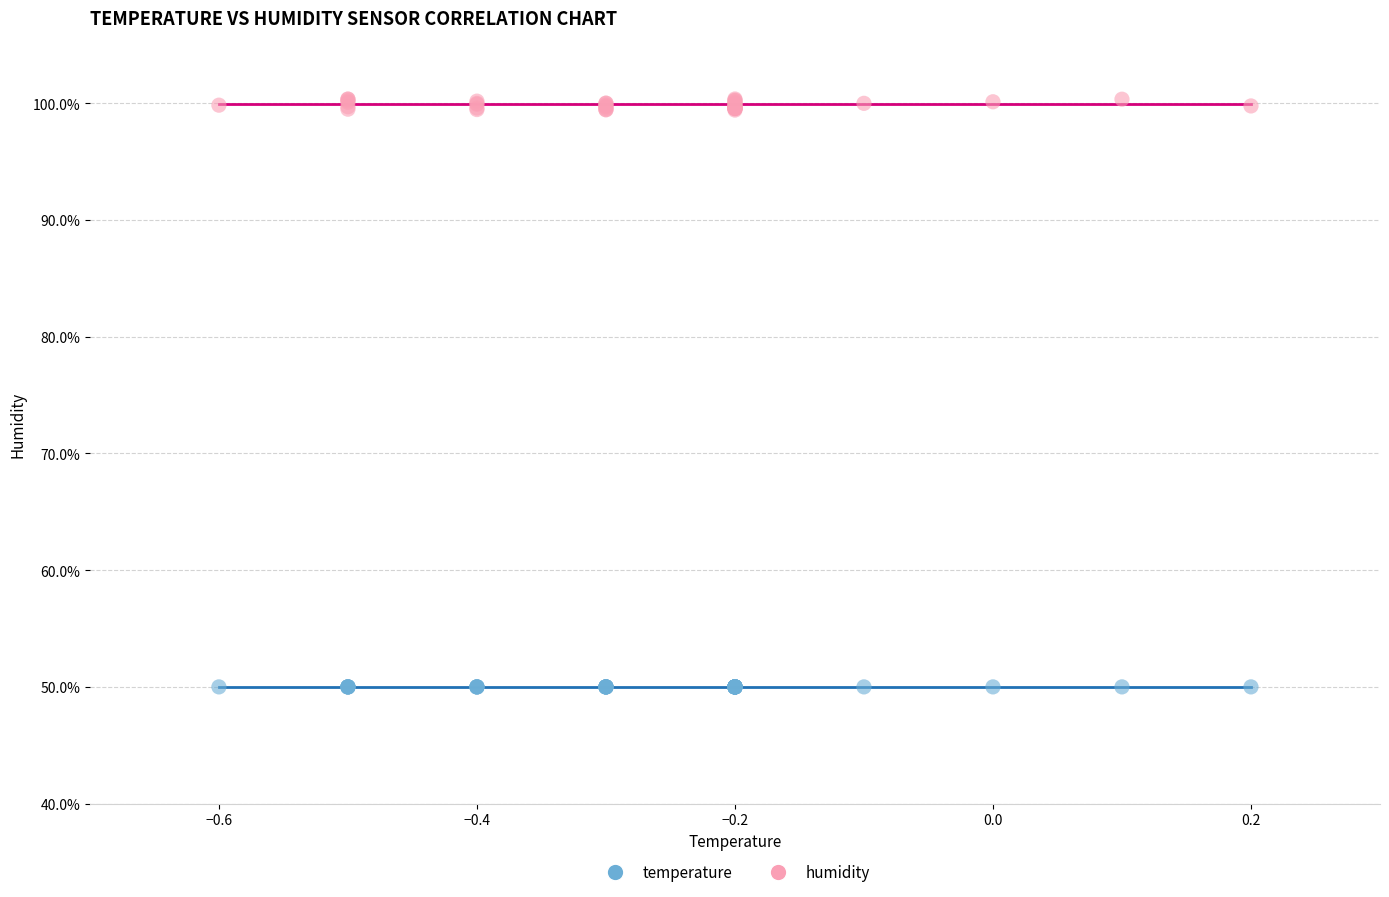

Which series reaches the minimum Y coordinate?

temperature